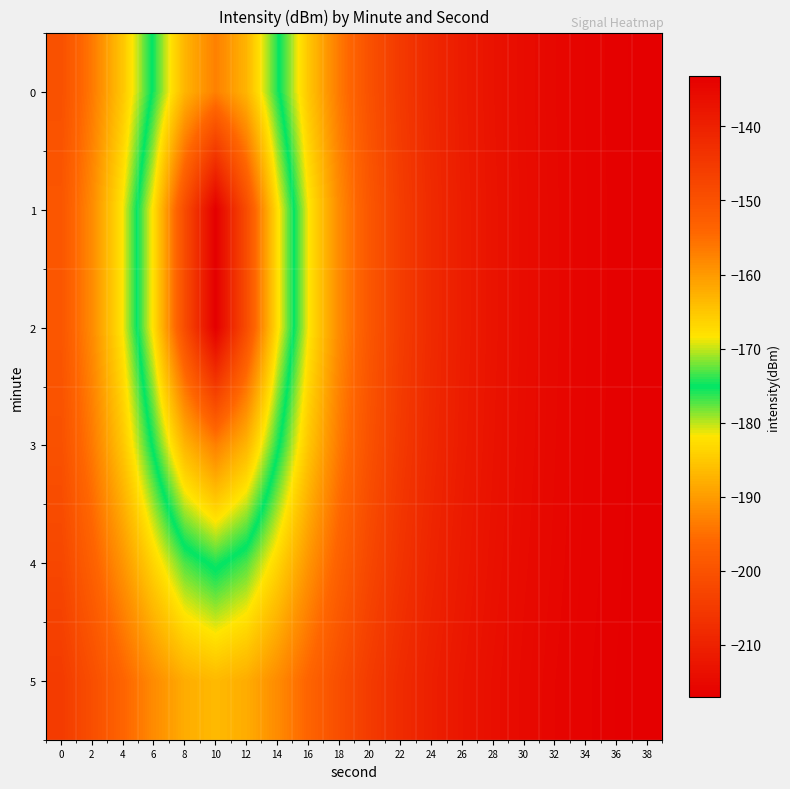

What is the maximum value shown in the chart?

-133.2